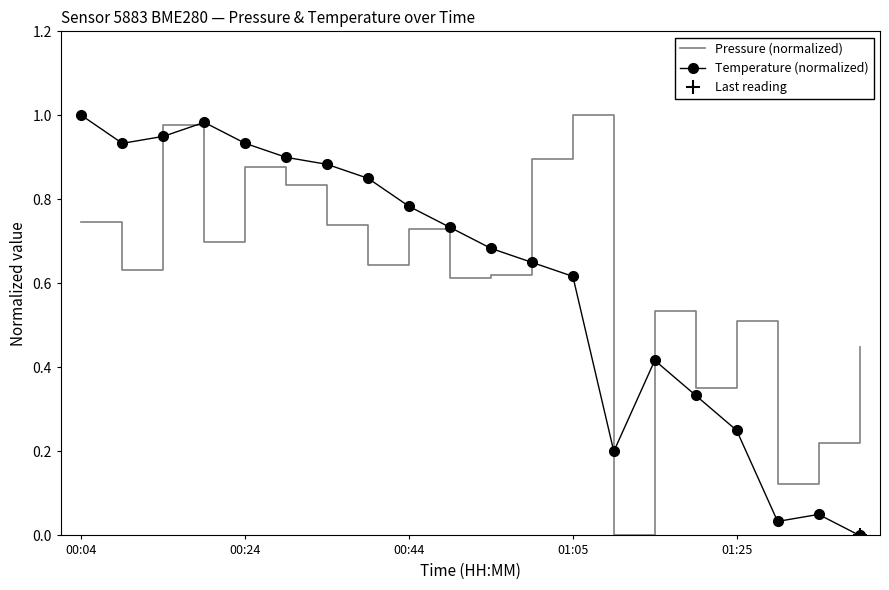

At how many categories does at least one series exceed 0?

20